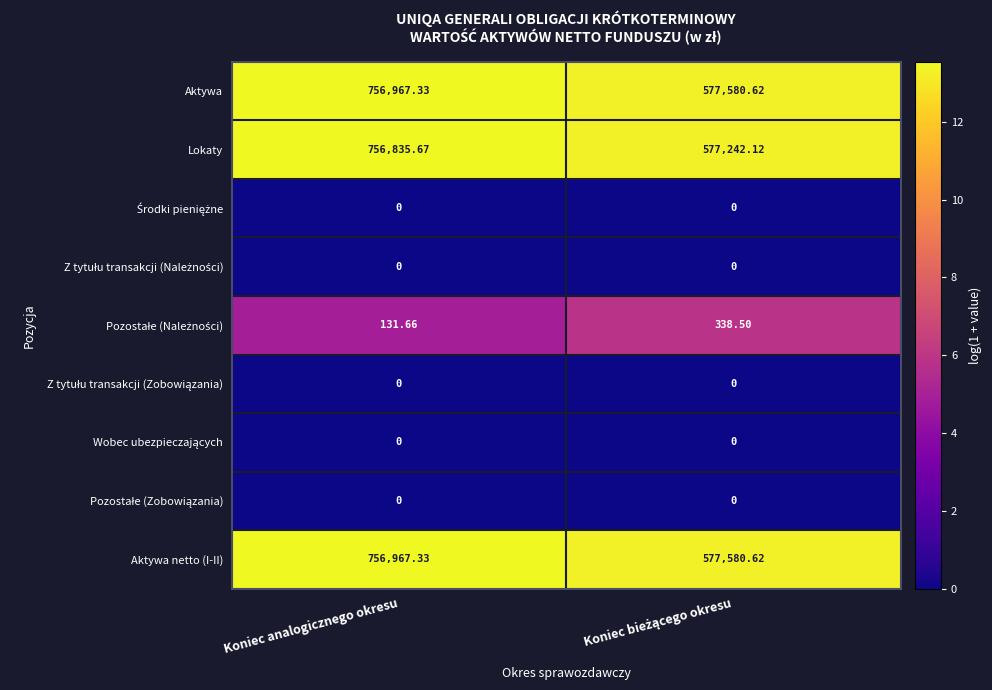

At which category is the sum across all series the highest?

Koniec analogicznego okresu